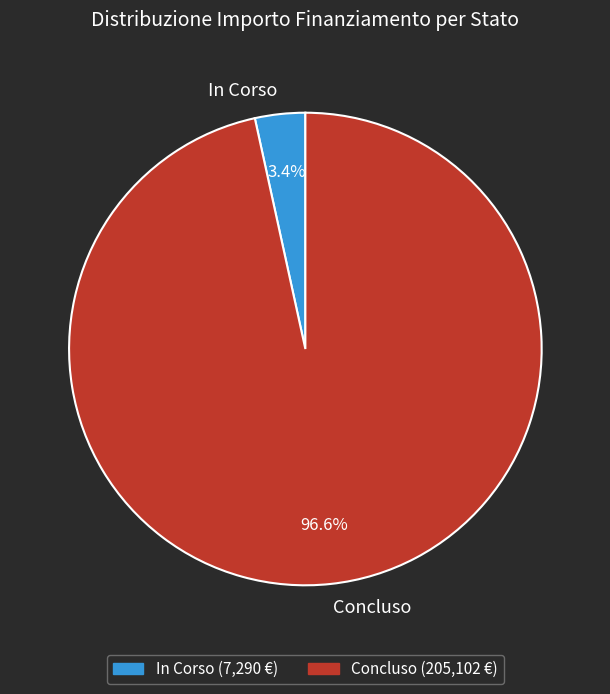

Which has a higher value, In Corso or Concluso?

Concluso